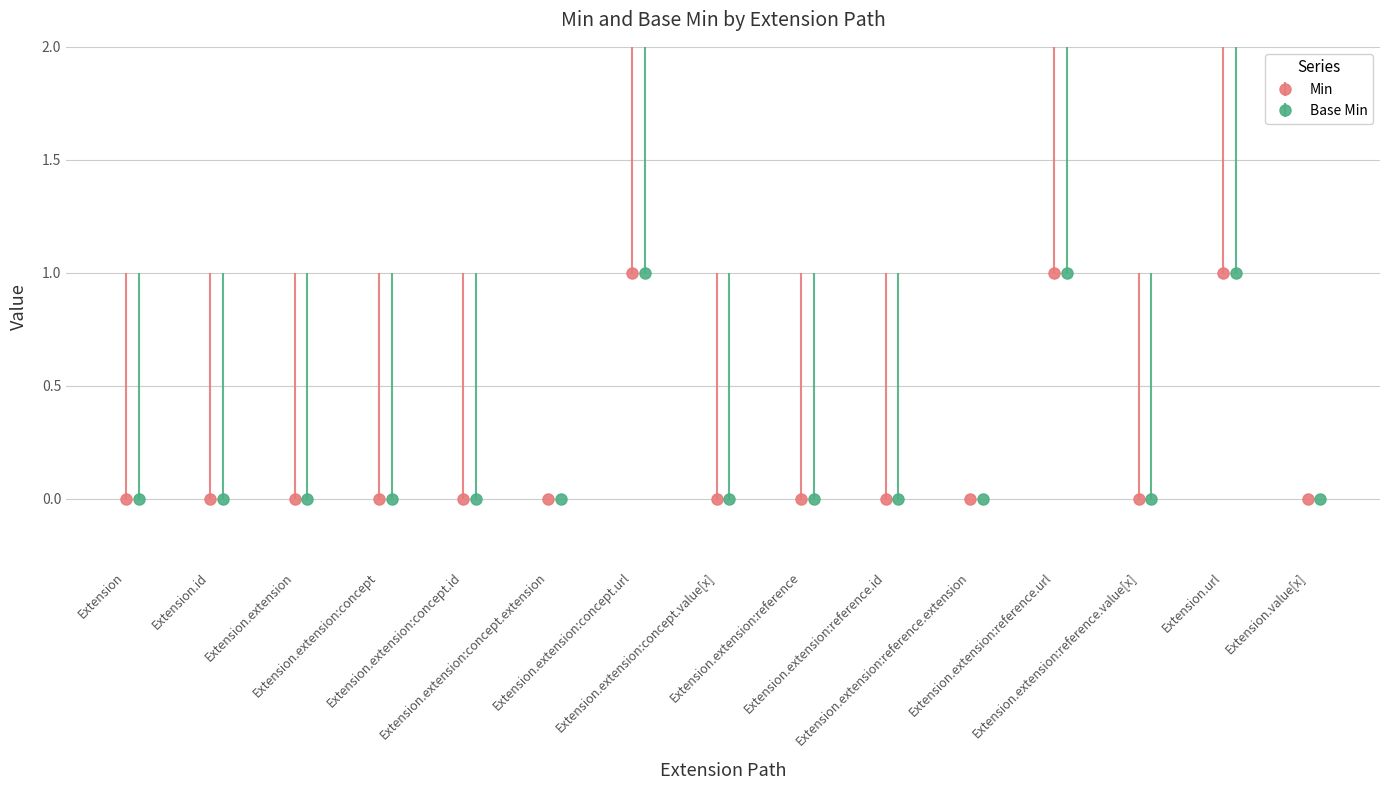

Between Extension.extension:concept.id and Extension.extension:concept.value[x], which is larger?

Extension.extension:concept.id